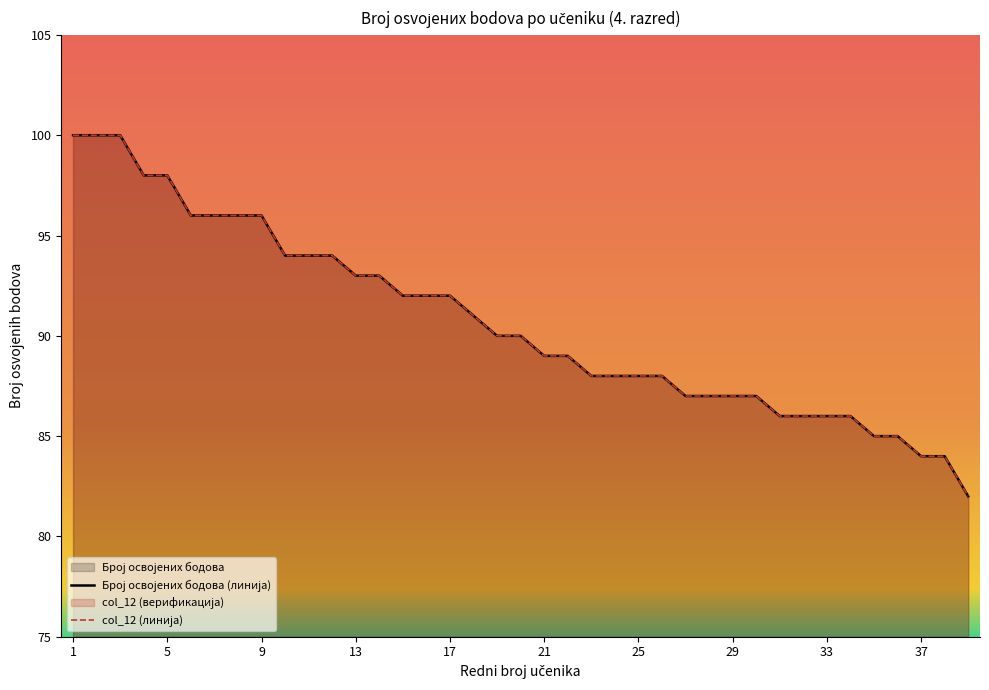

Reading left to right, extract all data points from this chart.

Број освојених бодова: 100	100	100	98	98	96	96	96	96	94	94	94	93	93	92	92	92	91	90	90	89	89	88	88	88	88	87	87	87	87	86	86	86	86	85	85	84	84	82
col_12: 100	100	100	98	98	96	96	96	96	94	94	94	93	93	92	92	92	91	90	90	89	89	88	88	88	88	87	87	87	87	86	86	86	86	85	85	84	84	82